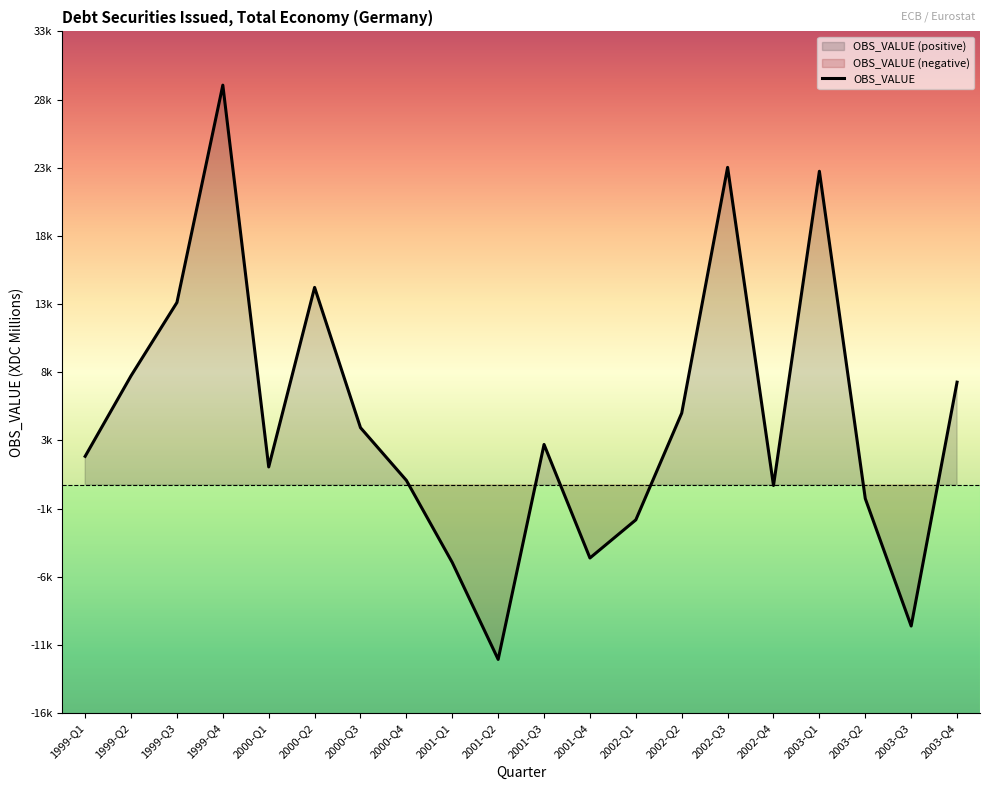

What is the minimum value shown in the chart?

-12984